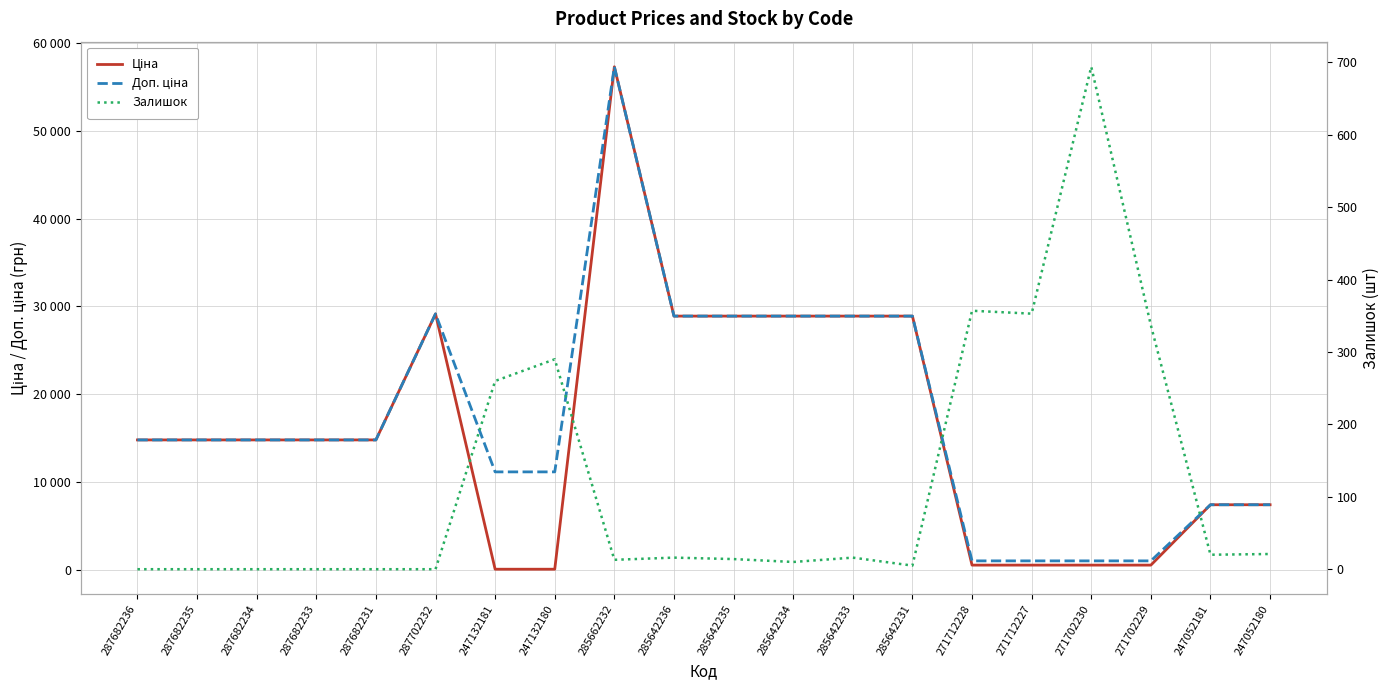

What are all the series names shown in the legend?

Ціна, Доп. ціна, Залишок